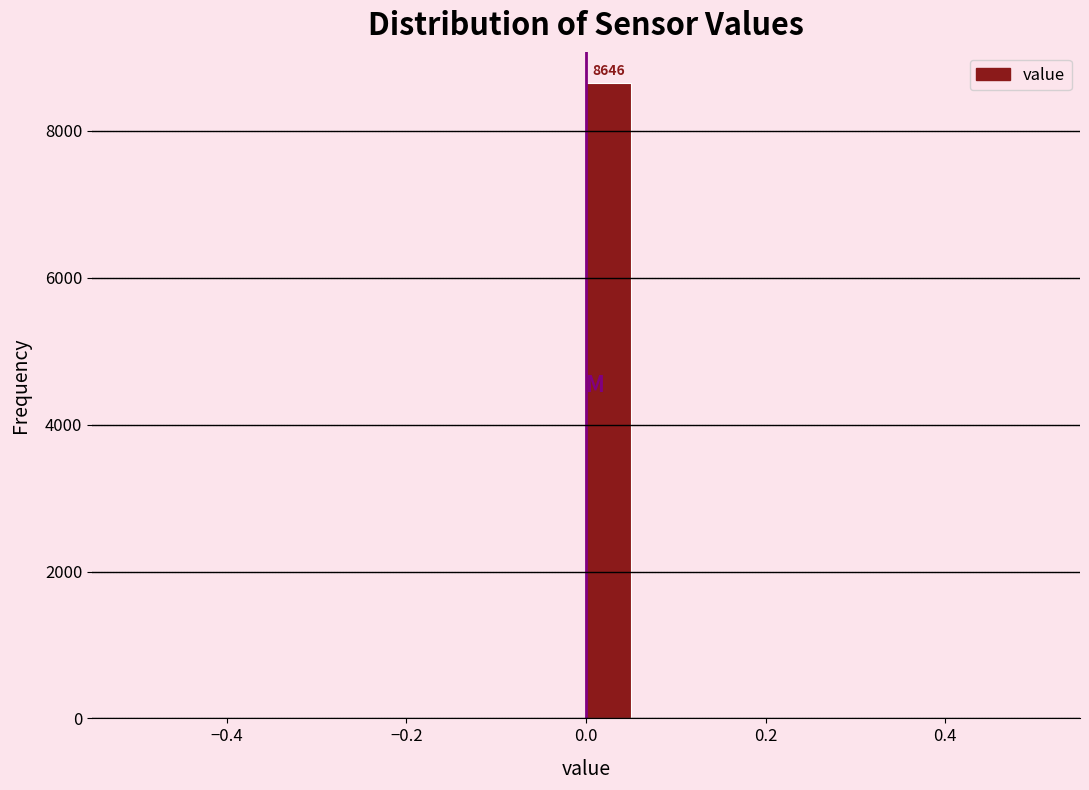

Read against the x-axis, roughly where is the centre of the tallest bar?

0.02